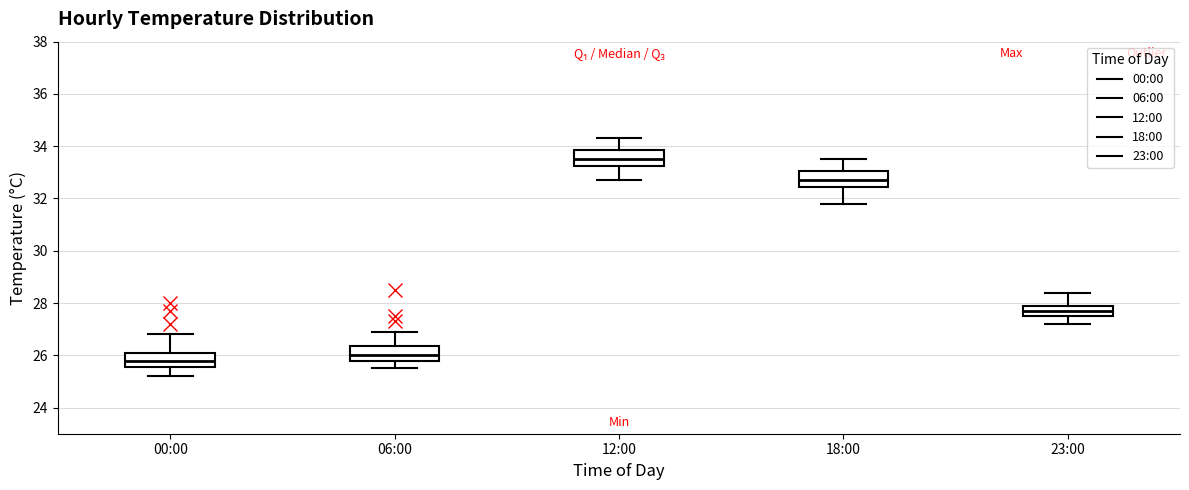

Which box has the highest median line?

12:00